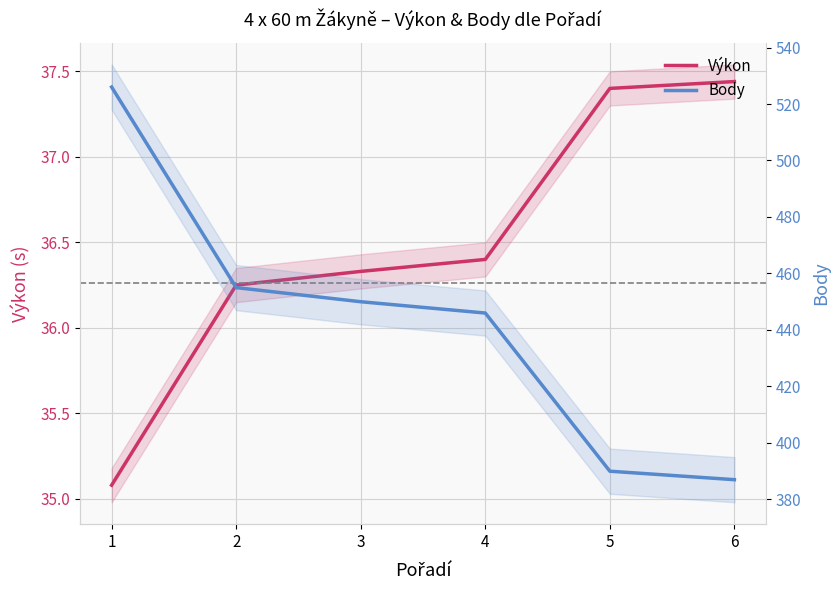

True or false: Výkon has more than 2 interior local peaks.

False